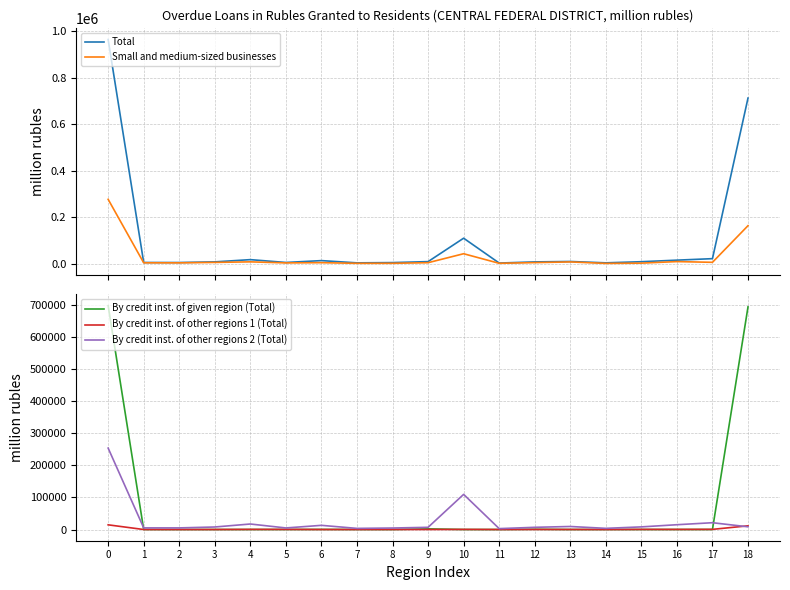

Where is the first local maximum for Total?

4